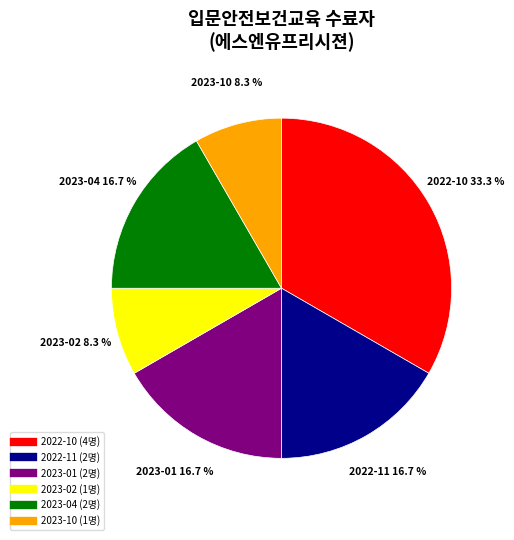

Is there any slice that represents more than half of the pie?

No